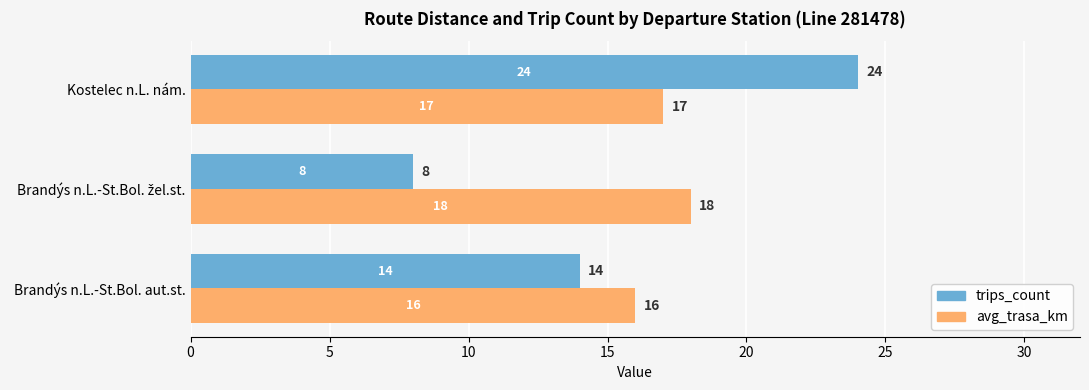

What is the average value of the trips_count series?

15